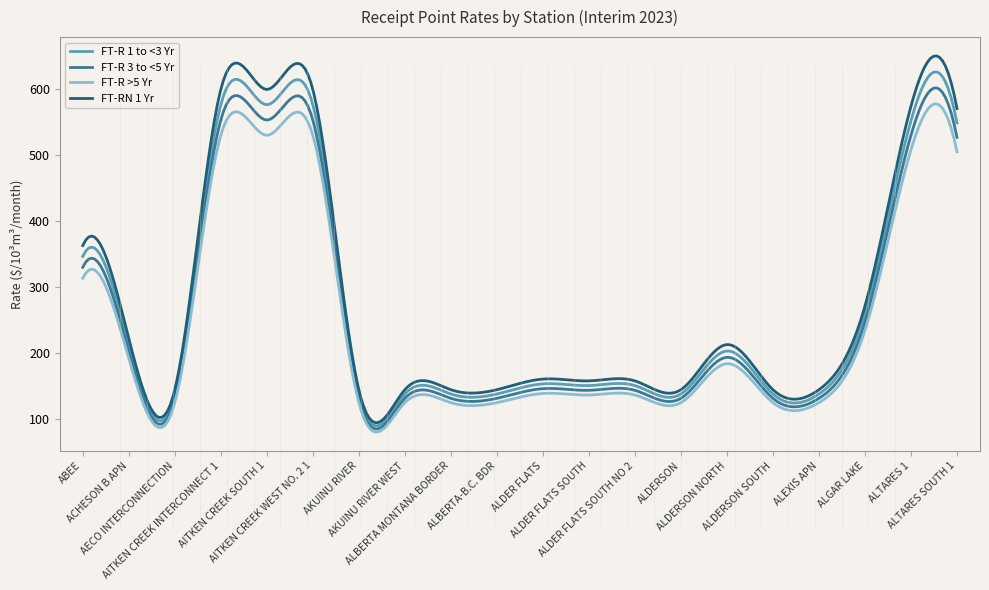

Which series has the widest spread of values?

FT-RN 1 Yr